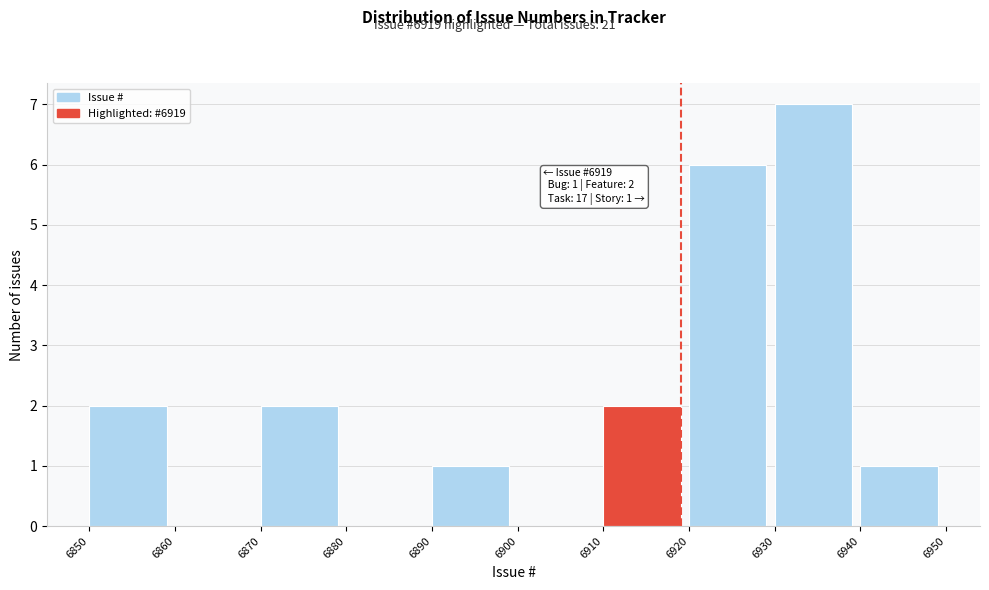

Which range on the x-axis has the tallest bar?

6930 to 6940